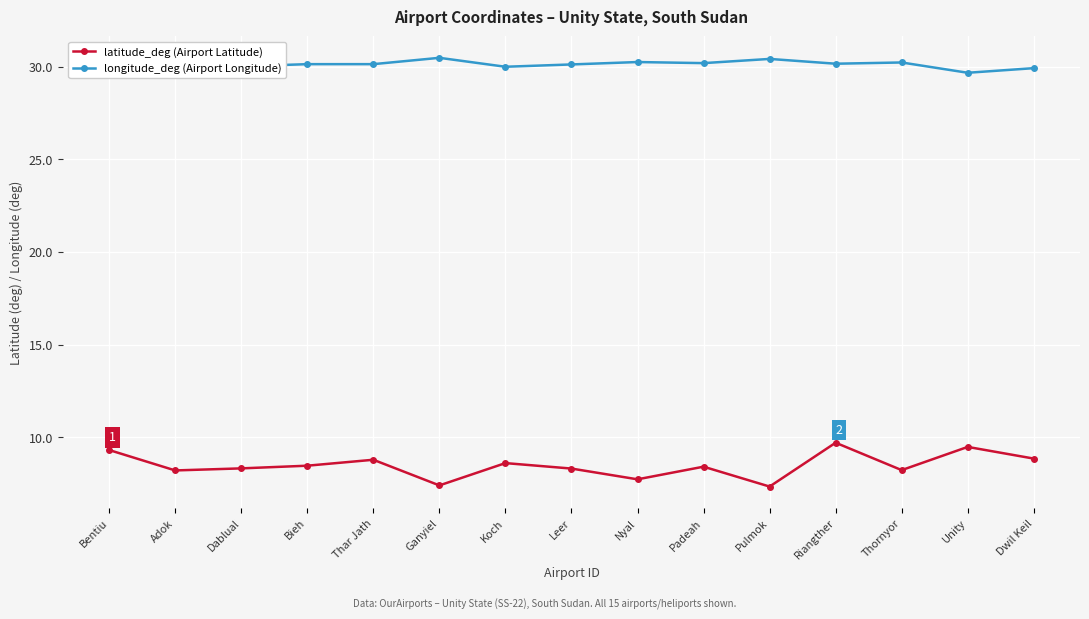

How many lines are shown in the chart?

2